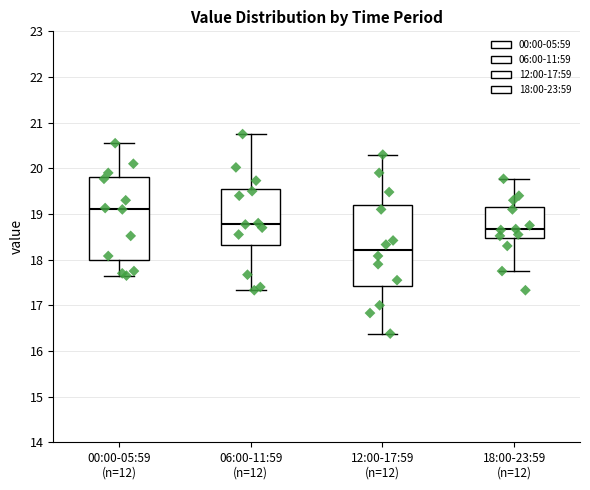

Reading left to right, read every box against the y-axis: the position of its median line, the range the box covers, and the ends of its whiskers. The values are not printed on the chart, so give them approximately, as read against the axis.

00:00-05:59 (n=12): median 19.1, box 18.0 to 19.8, whiskers 17.7 to 20.6
06:00-11:59 (n=12): median 18.8, box 18.3 to 19.6, whiskers 17.3 to 20.8
12:00-17:59 (n=12): median 18.2, box 17.4 to 19.2, whiskers 16.4 to 20.3
18:00-23:59 (n=12): median 18.7, box 18.5 to 19.2, whiskers 17.8 to 19.8